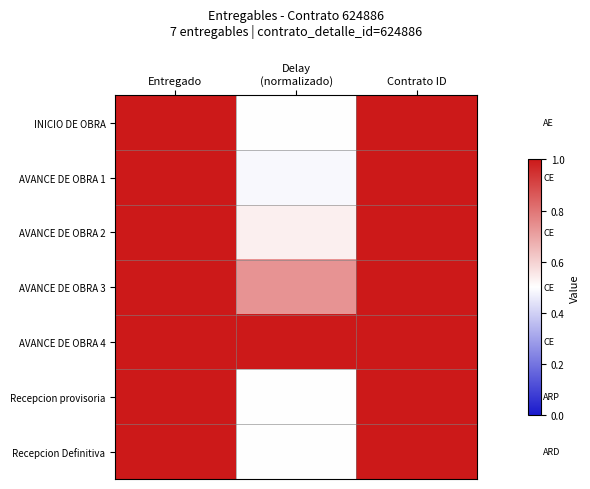

How many data points does each series have?

3